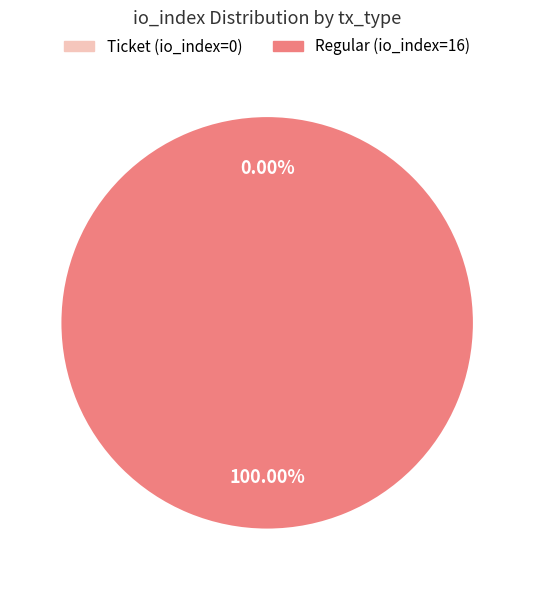

How many segments does this pie chart have?

2